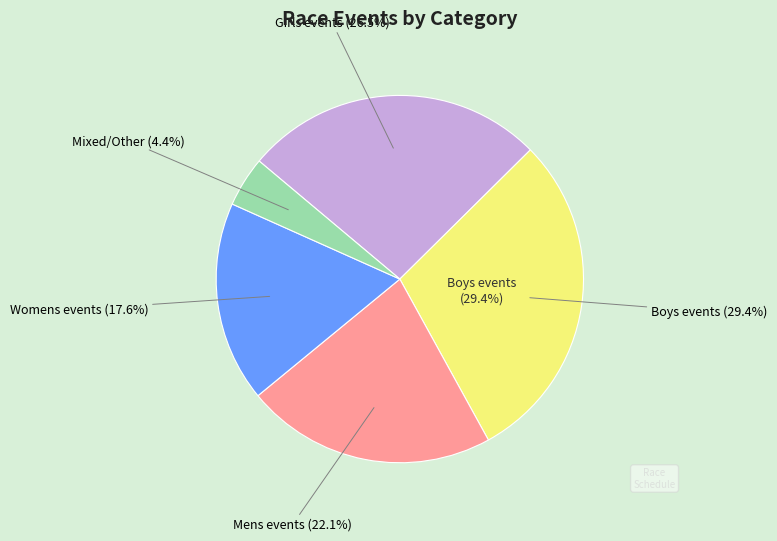

Is there a majority slice in this chart?

No